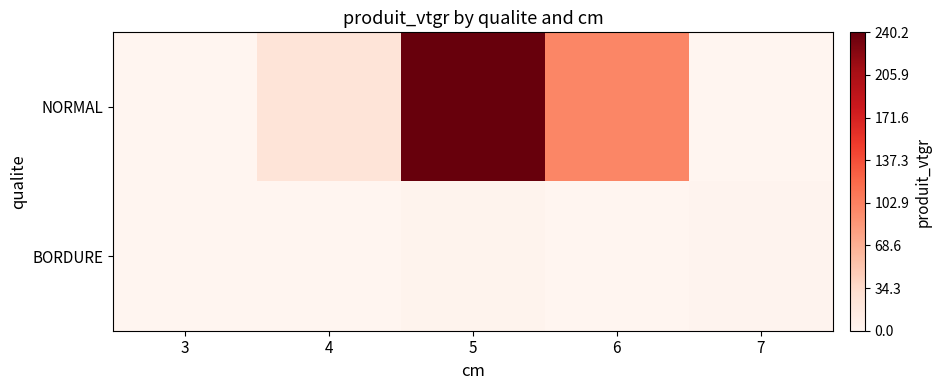

Reading right to left, list all the values displayed in this chart.

NORMAL: 7=0.0	6=99.1	5=240.2	4=23.7	3=0.3
BORDURE: 7=2.5	6=0.0	5=3.5	4=0.0	3=0.0